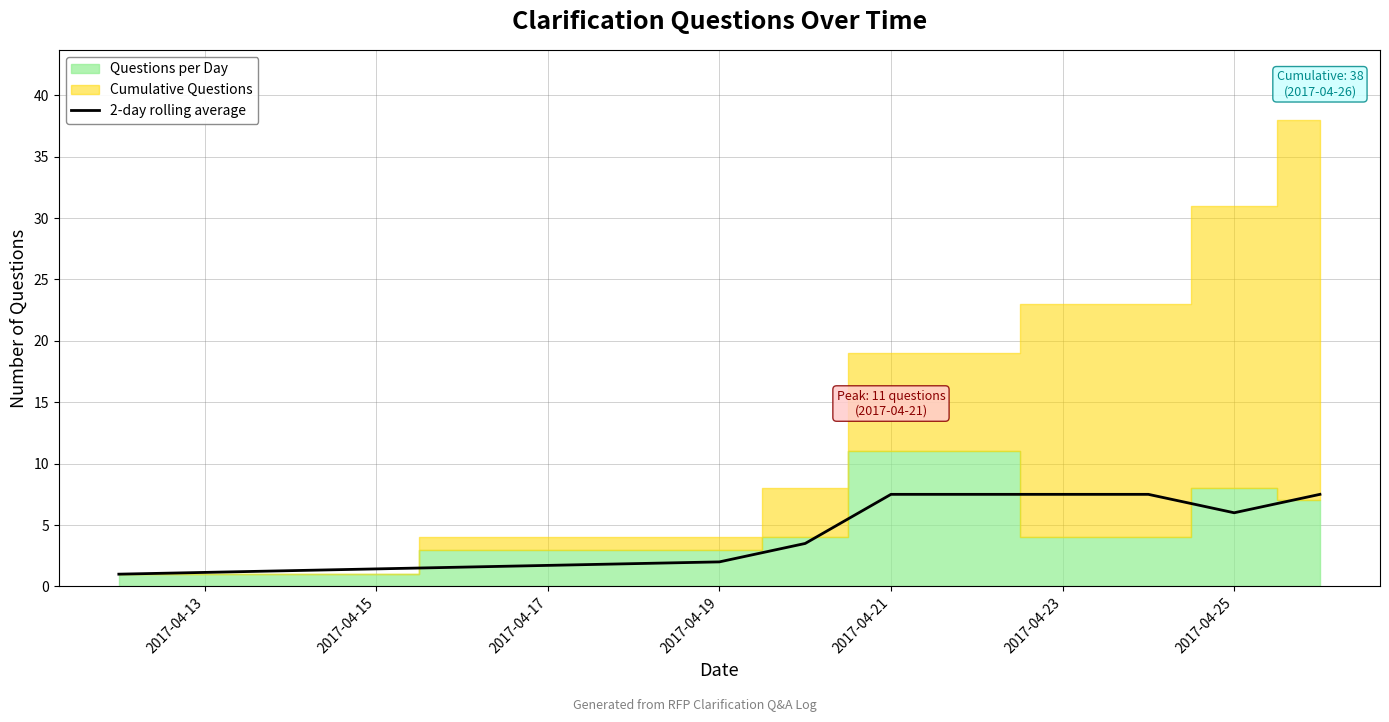

The 2-day rolling average series shows 2.0 at 2017-04-19. True or false?

True